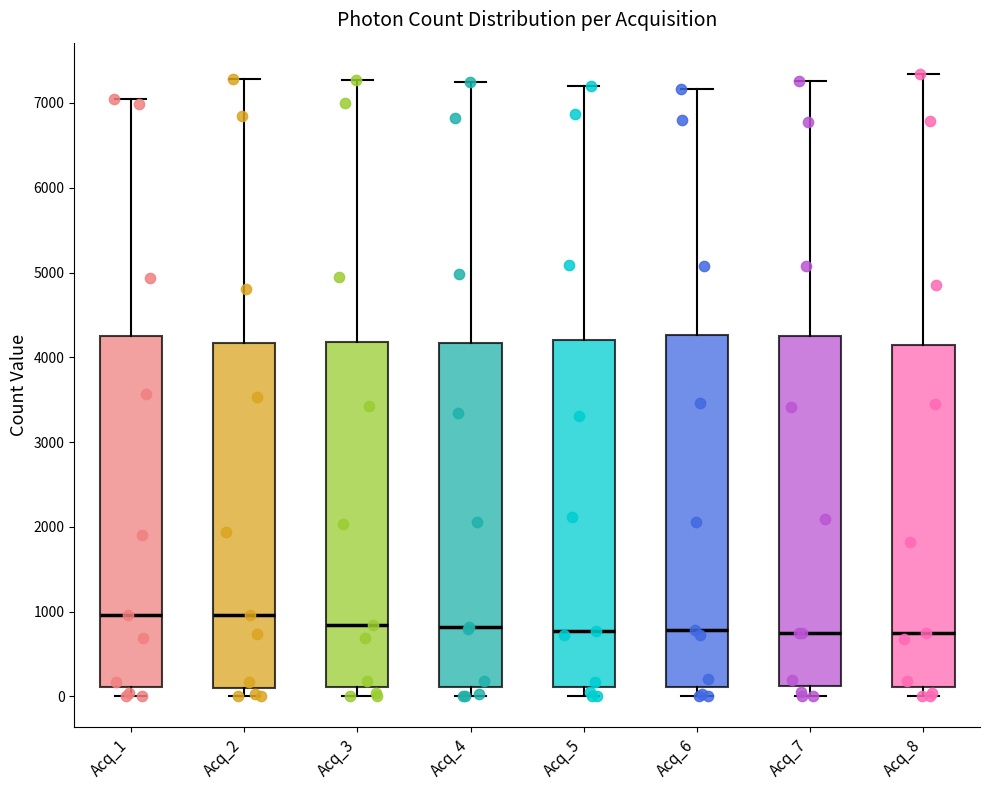

Reading left to right, transcribe this box plot: for each box, give where its median line is, the range the box spans, and where its two whiskers end, as read against the y-axis. The values are not printed on the chart, so give them approximately, as read against the axis.

Acq_1: median 1000, box 100 to 4300, whiskers 0 to 7000
Acq_2: median 1000, box 100 to 4200, whiskers 0 to 7300
Acq_3: median 800, box 100 to 4200, whiskers 0 to 7300
Acq_4: median 800, box 100 to 4200, whiskers 0 to 7300
Acq_5: median 800, box 100 to 4200, whiskers 0 to 7200
Acq_6: median 800, box 100 to 4300, whiskers 0 to 7200
Acq_7: median 800, box 100 to 4200, whiskers 0 to 7300
Acq_8: median 700, box 100 to 4200, whiskers 0 to 7300